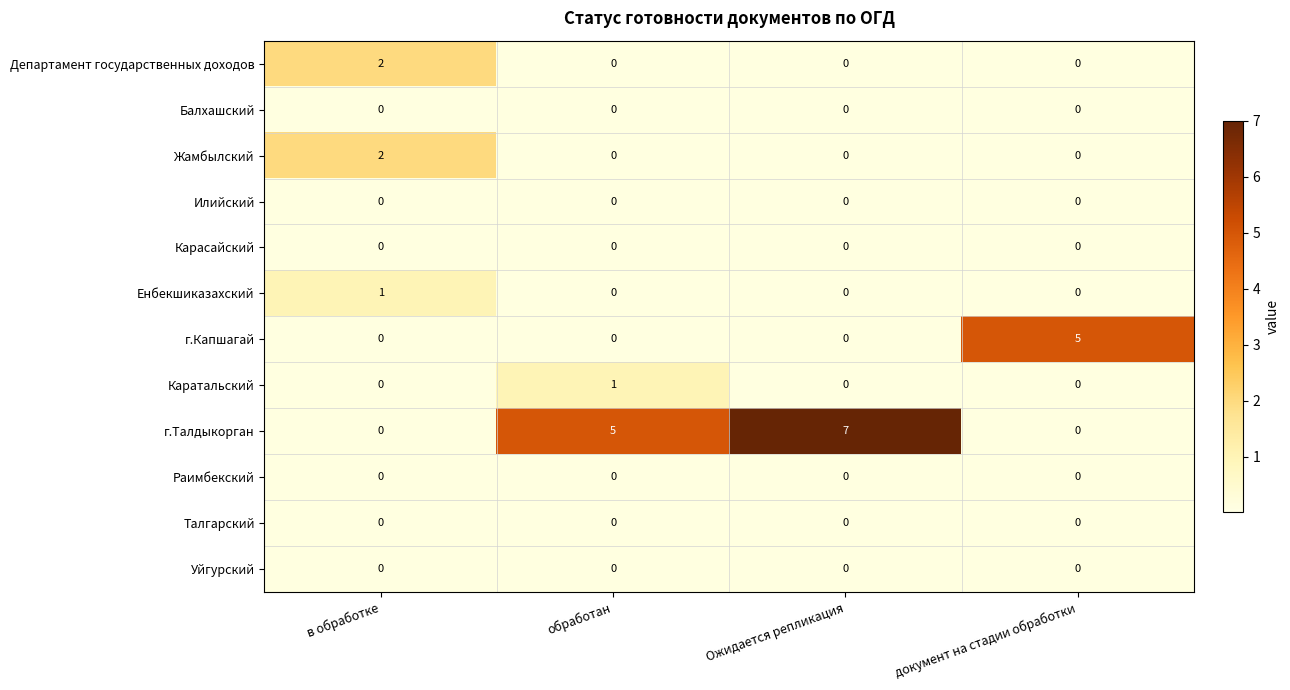

Is the value of Департамент государственных доходов at в обработке greater than the value of Уйгурский at обработан?

Yes